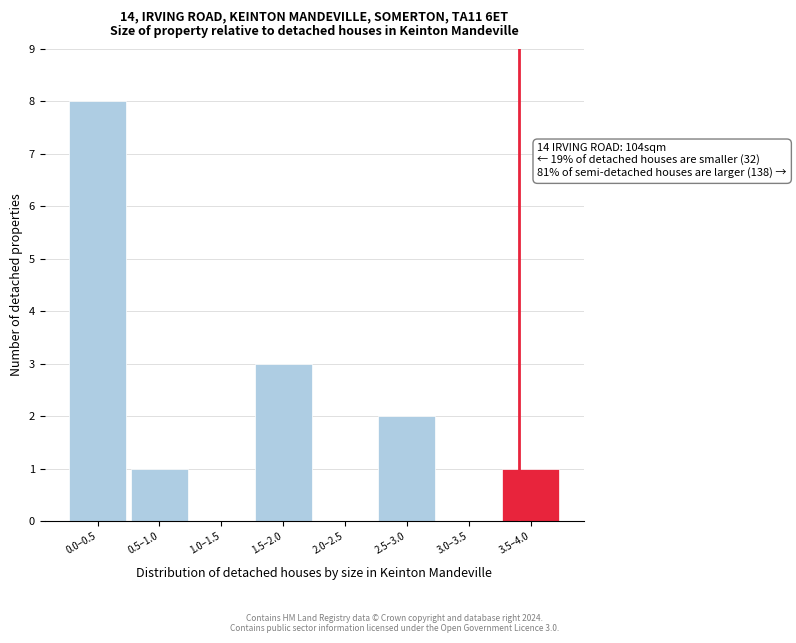

Reading right to left, transcribe all the data shown in this chart.

3.5–4.0=1	3.0–3.5=0	2.5–3.0=2	2.0–2.5=0	1.5–2.0=3	1.0–1.5=0	0.5–1.0=1	0.0–0.5=8